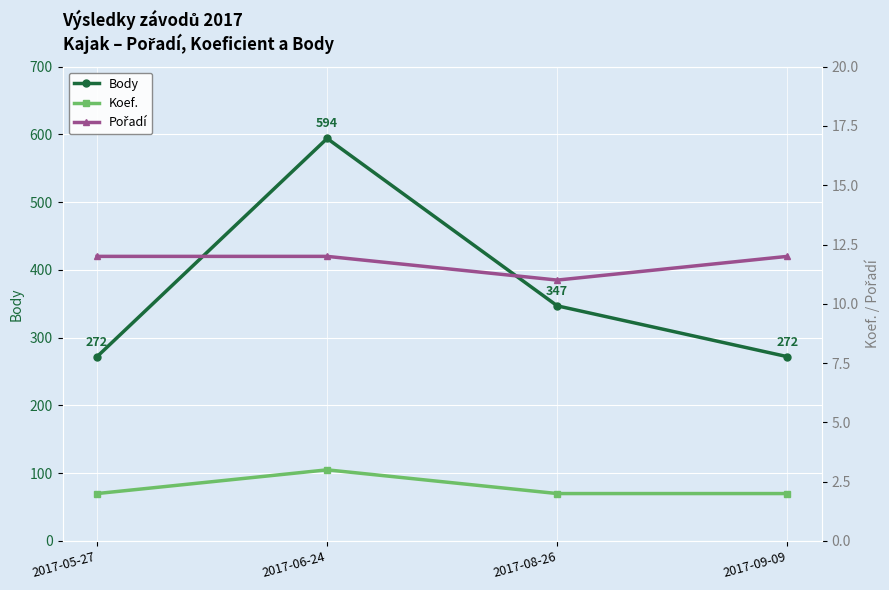

The Body series shows 421 at 2017-05-27. True or false?

False